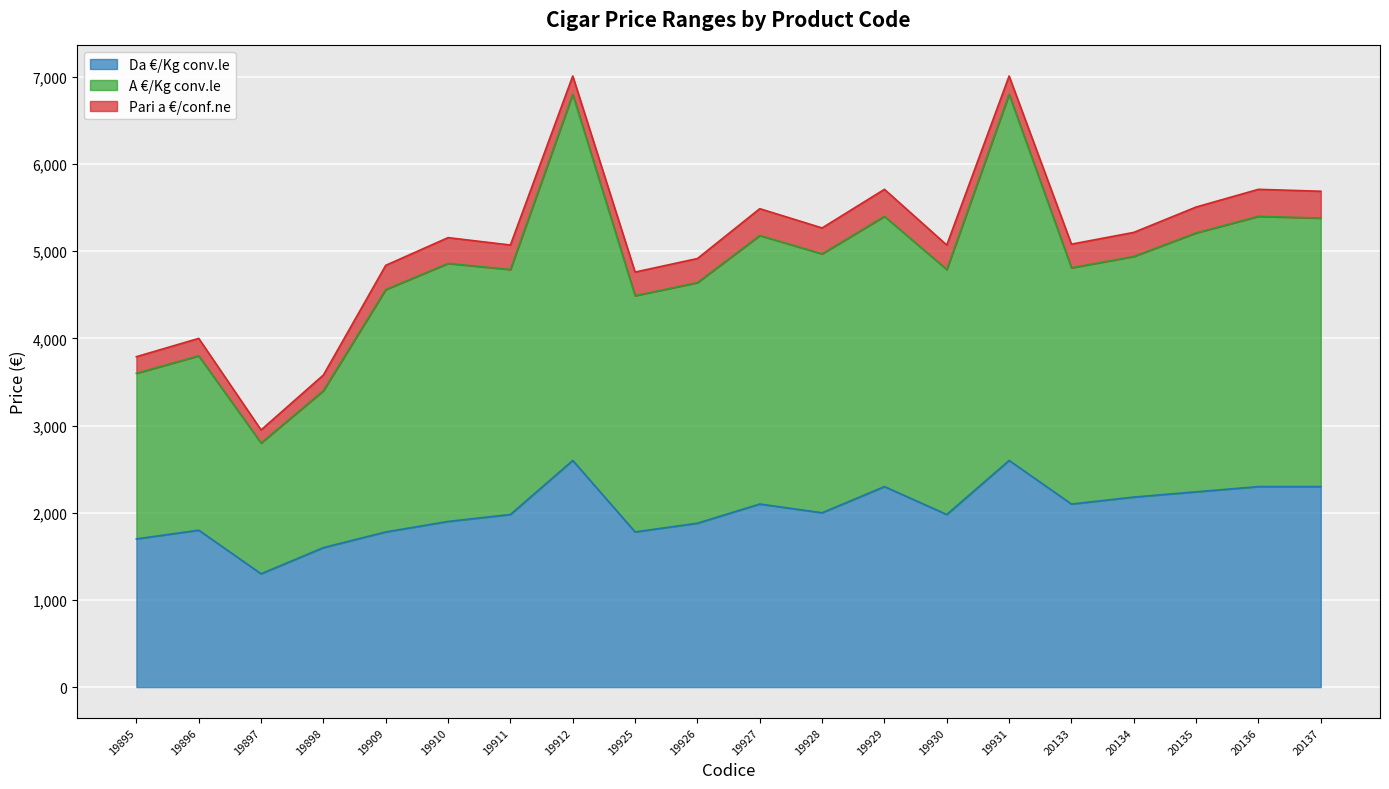

What is the total value across all series at 19911?

5071